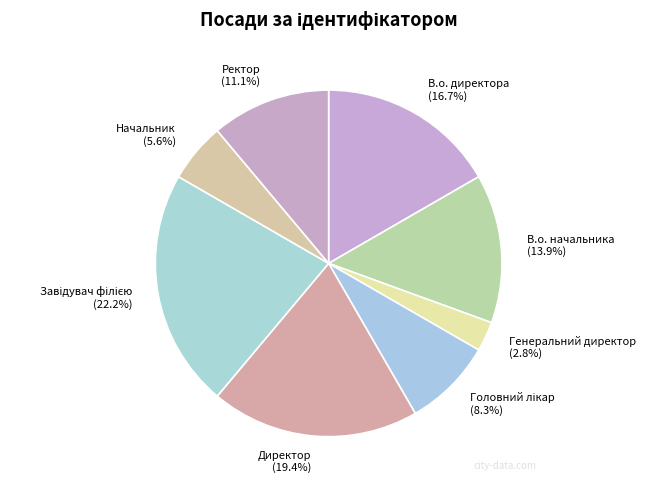

What is the ratio of the value at В.о. начальника (13.9%) to the value at Начальник (5.6%)?

2.5